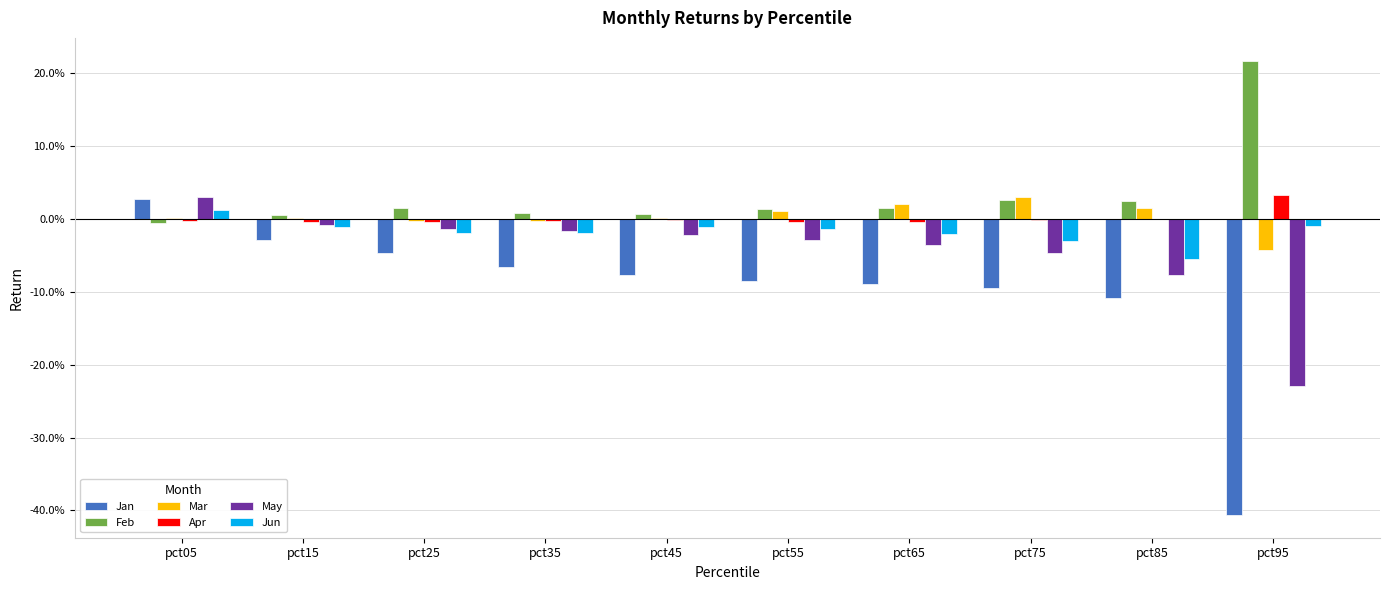

Which series has the widest spread of values?

Jan